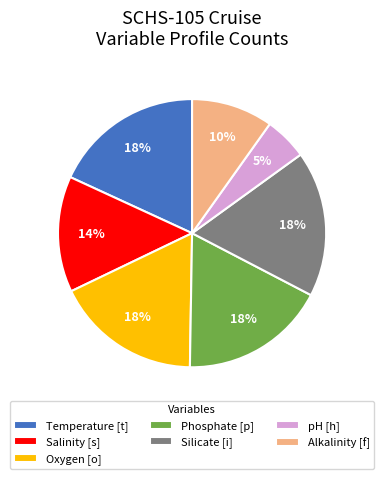

What is the ratio of the value at Salinity [s] to the value at Silicate [i]?

0.8